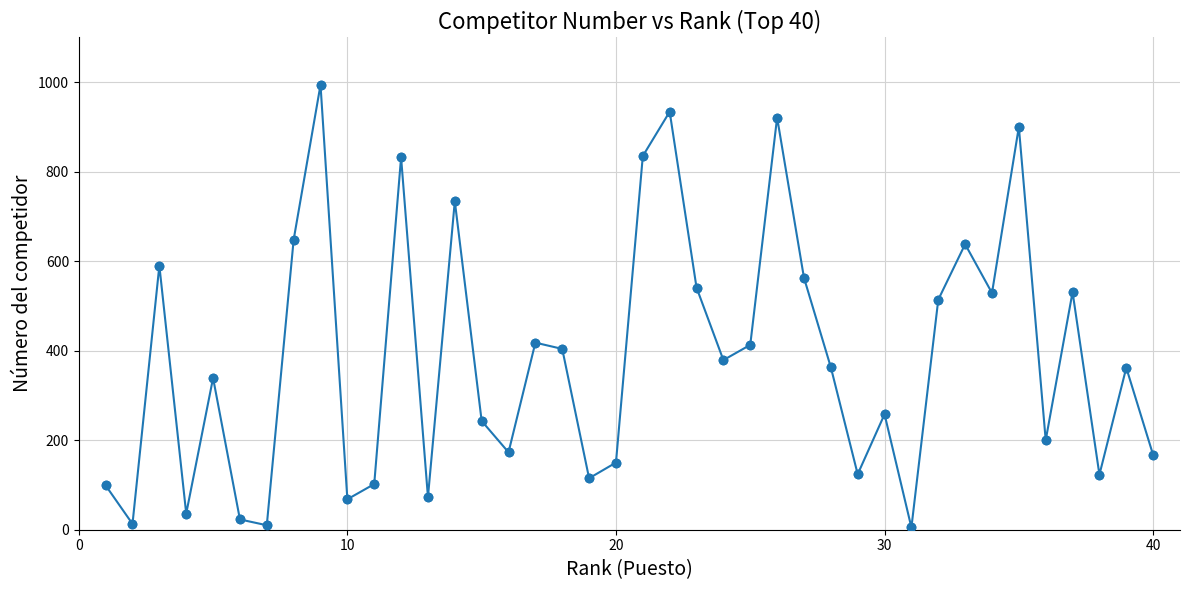

What is the maximum value shown in the chart?

994